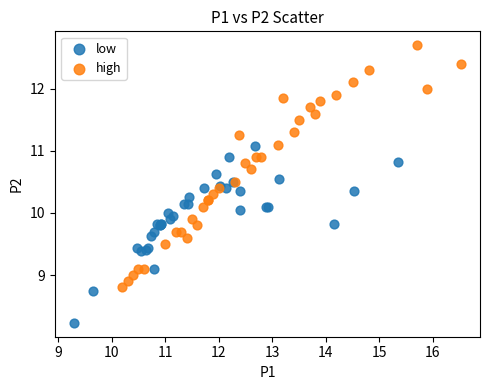

Which series reaches the minimum Y coordinate?

low